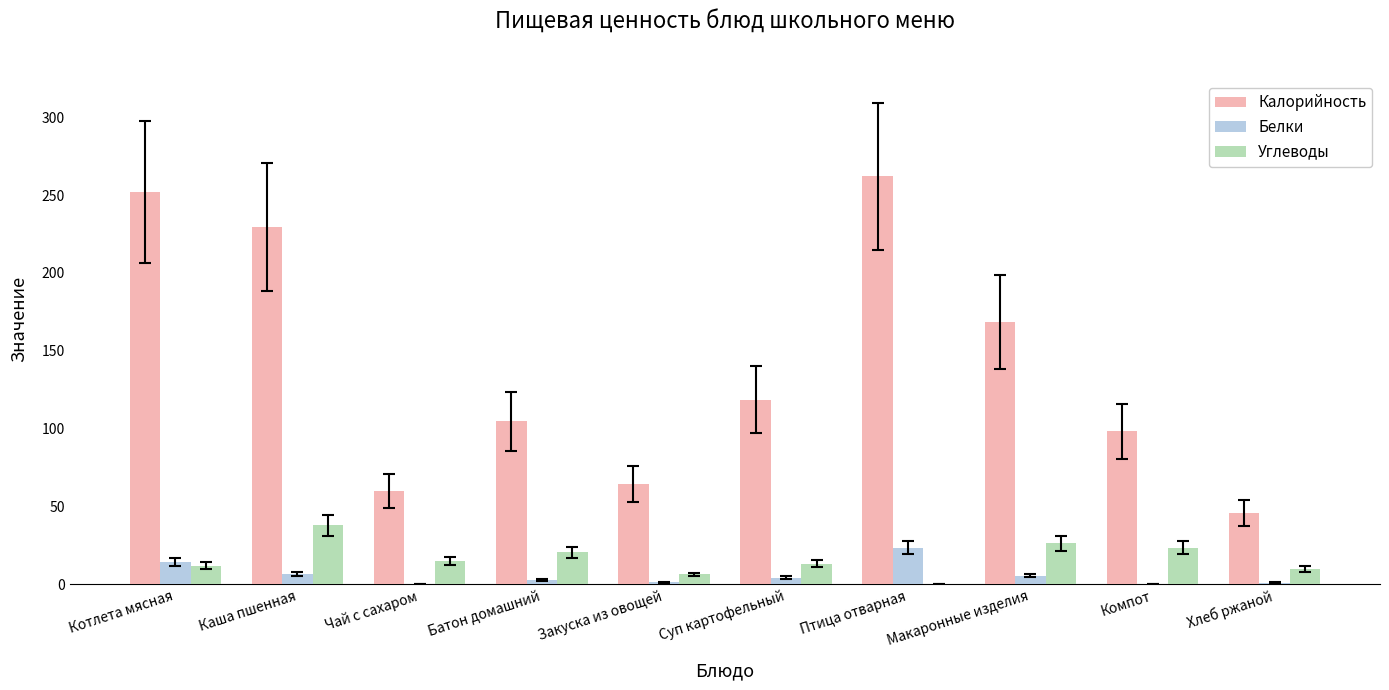

What is the approximate value of Углеводы at Суп картофельный?

13.2